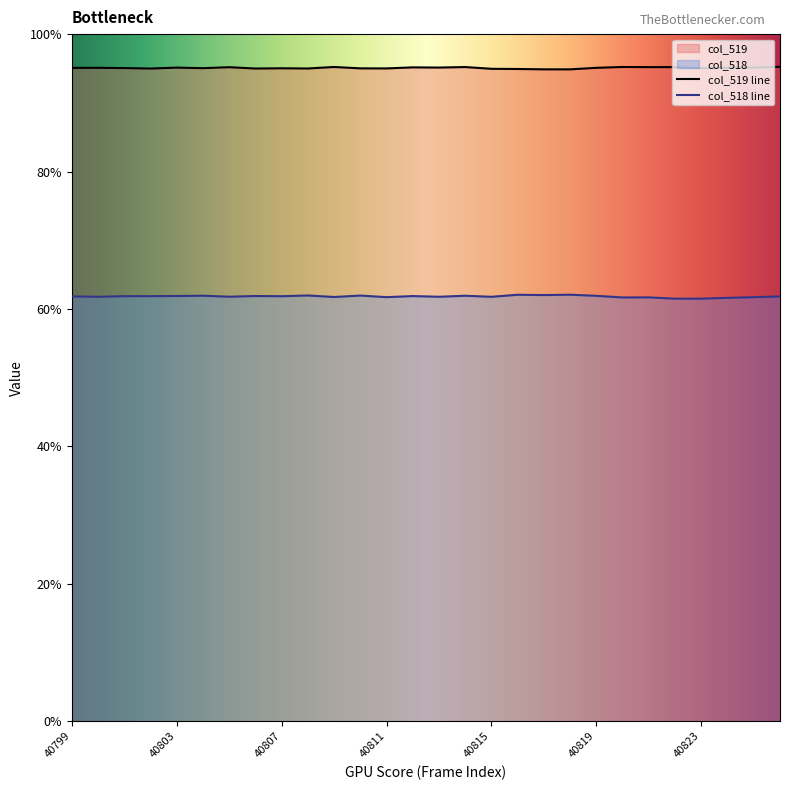

Does the chart display data point markers on the line(s)?

No